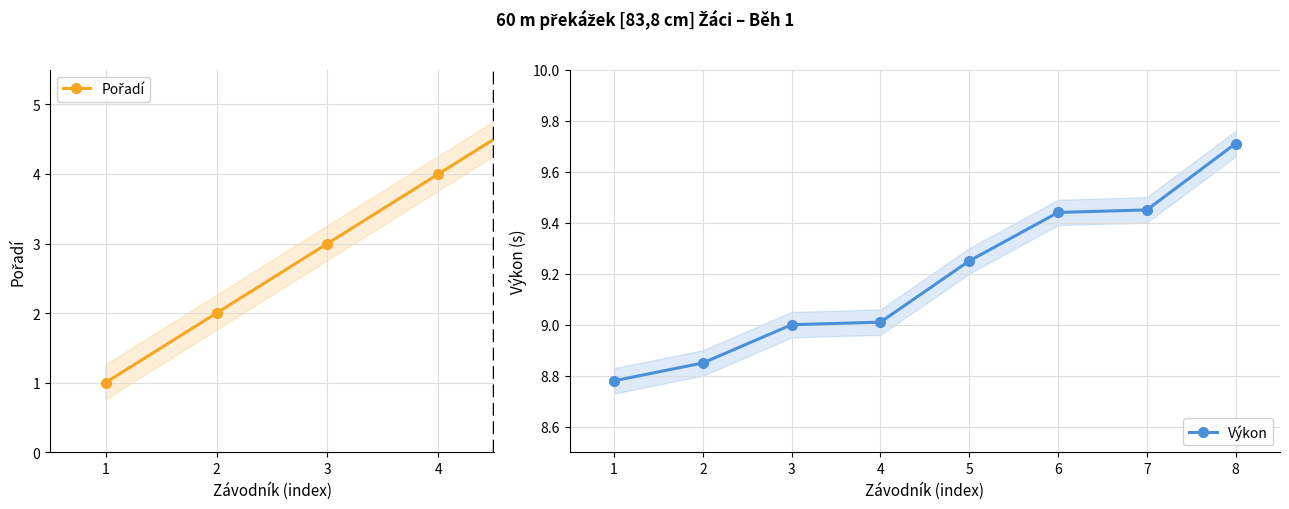

Read the Výkon value at 2.

8.8